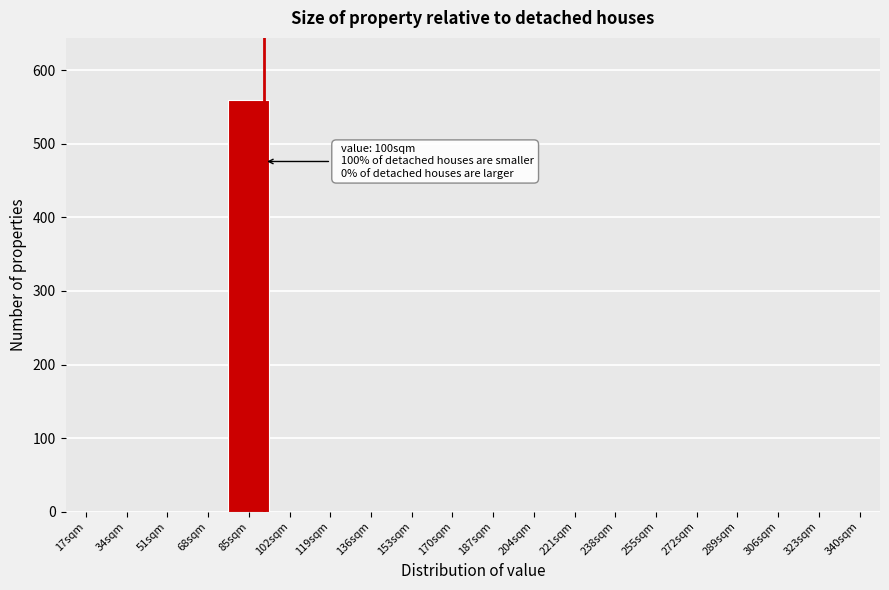

Reading right to left, extract all data points from this chart.

340sqm=0	323sqm=0	306sqm=0	289sqm=0	272sqm=0	255sqm=0	238sqm=0	221sqm=0	204sqm=0	187sqm=0	170sqm=0	153sqm=0	136sqm=0	119sqm=0	102sqm=0	85sqm=560	68sqm=0	51sqm=0	34sqm=0	17sqm=0